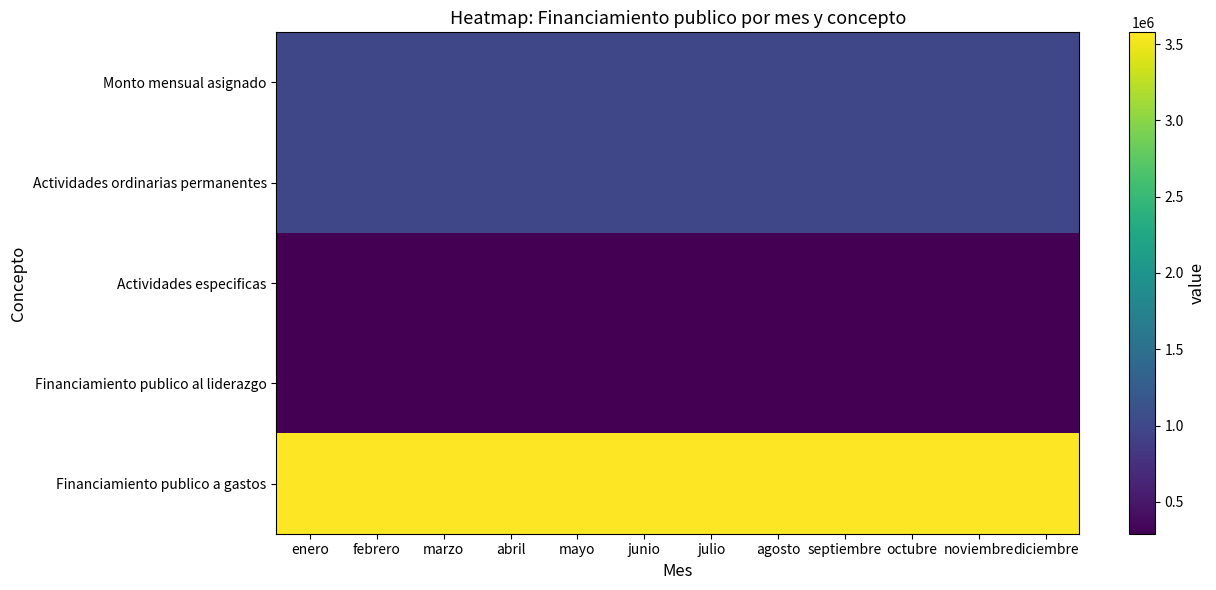

At which category does the chart reach its peak across all series?

enero